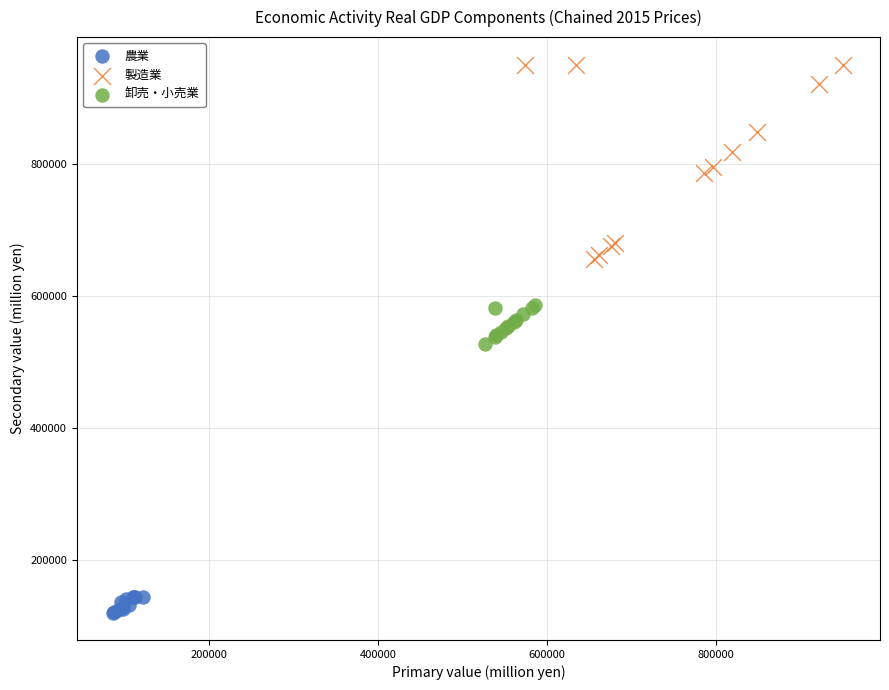

What are all the series names shown in the legend?

農業, 製造業, 卸売・小売業